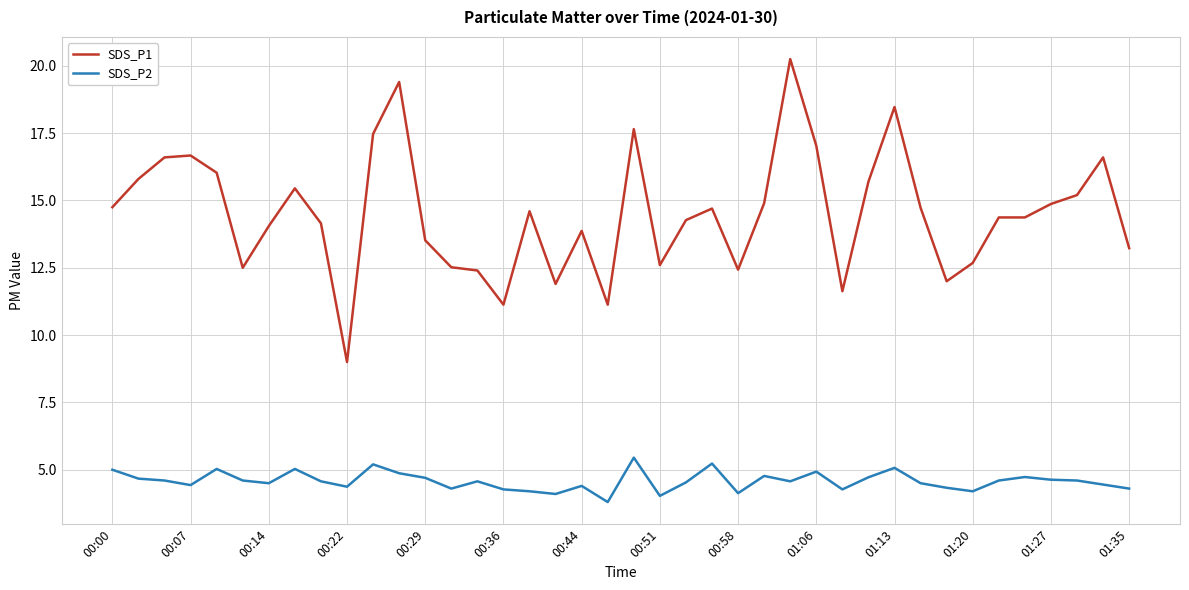

What is the difference between the second highest and minimum values in the SDS_P2 series?

1.4